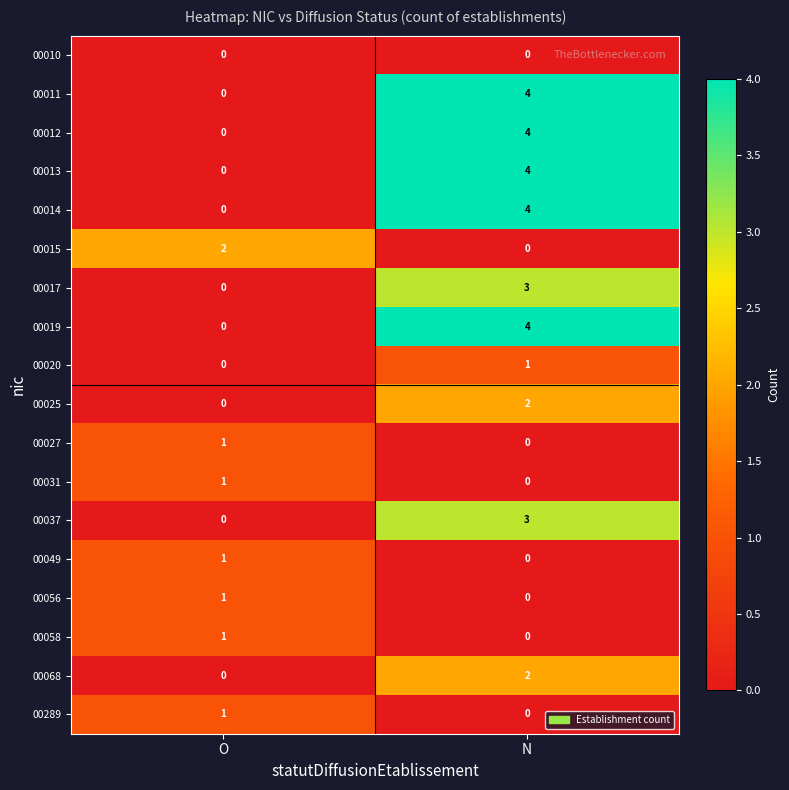

What value does the 00017 series have at N?

3